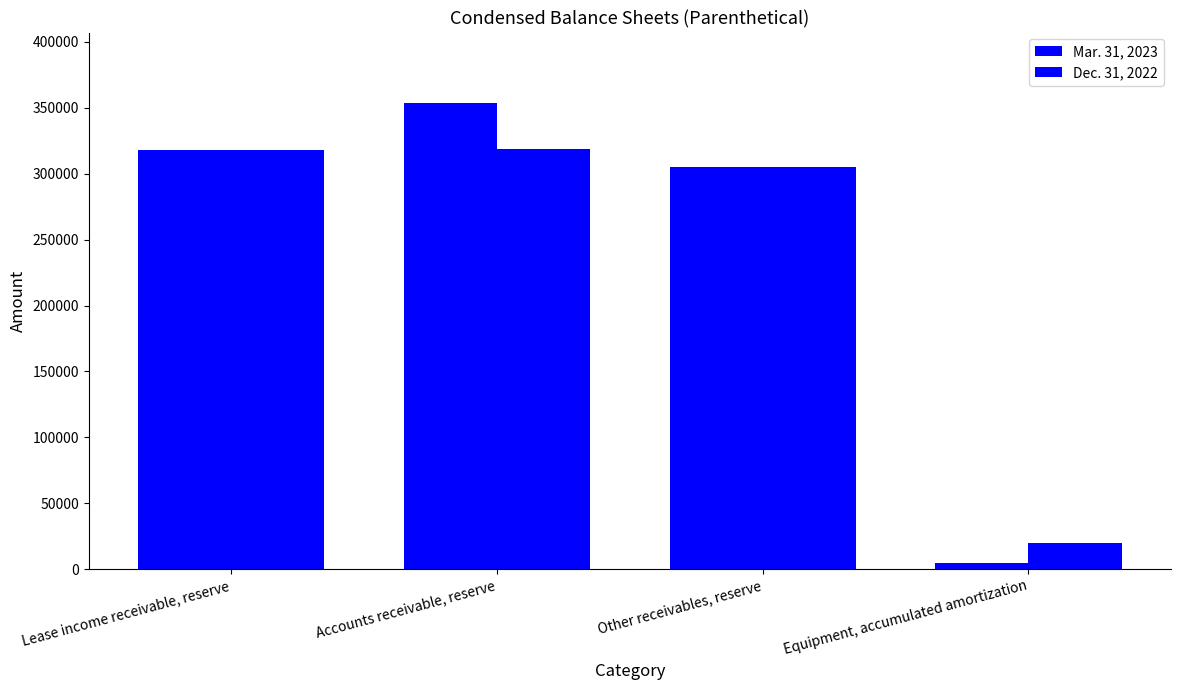

Reading left to right, what are all the values shown in this chart?

Mar. 31, 2023: 318000	354000	305000	5000
Dec. 31, 2022: 318000	319000	305000	20000